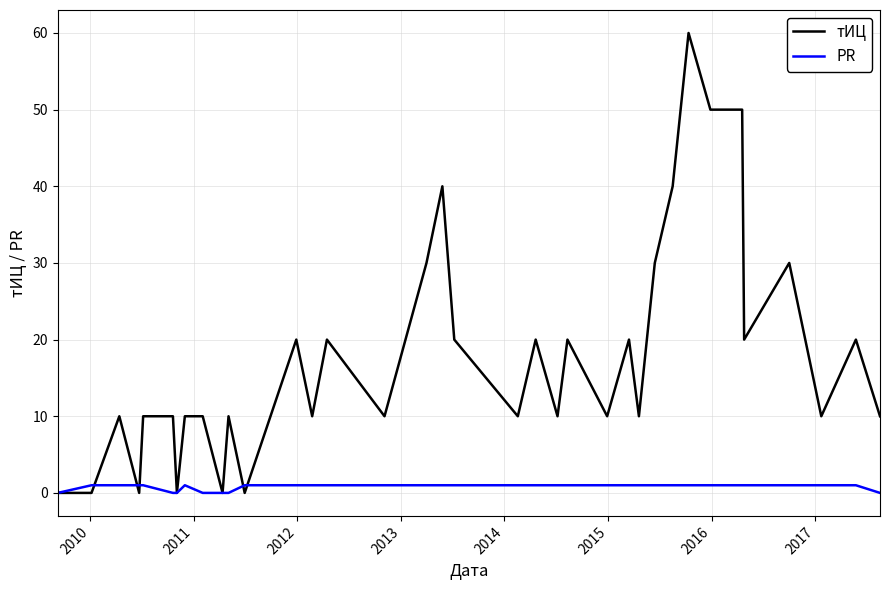

Which series has the largest range (max minus min)?

тИЦ